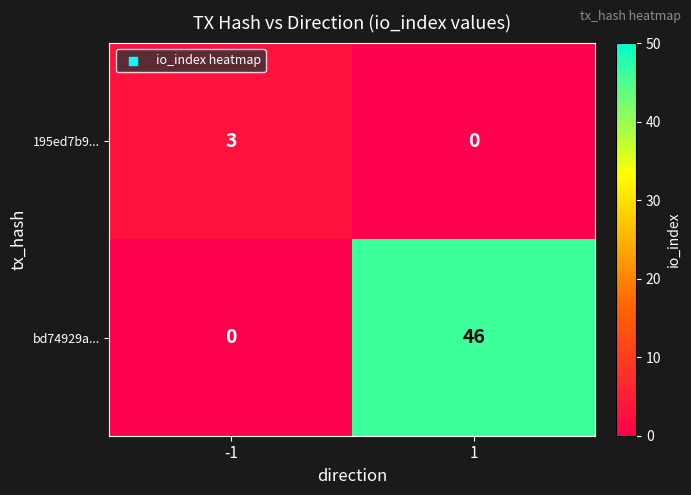

At how many categories does at least one series exceed 41?

1